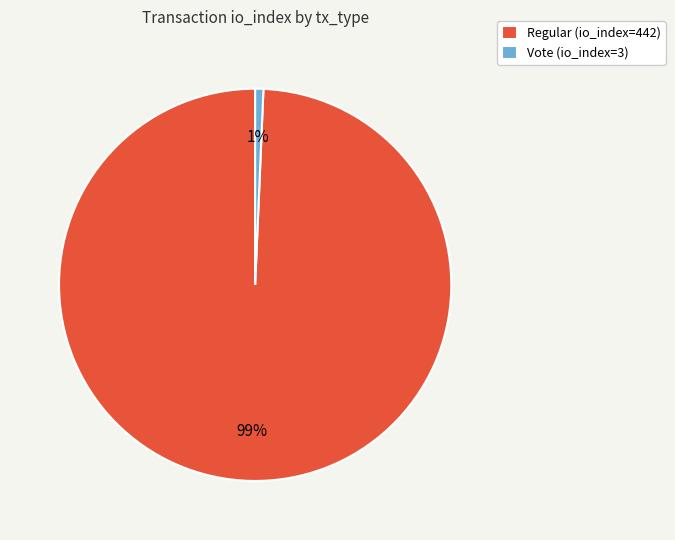

What is the majority slice?

Regular (io_index=442)